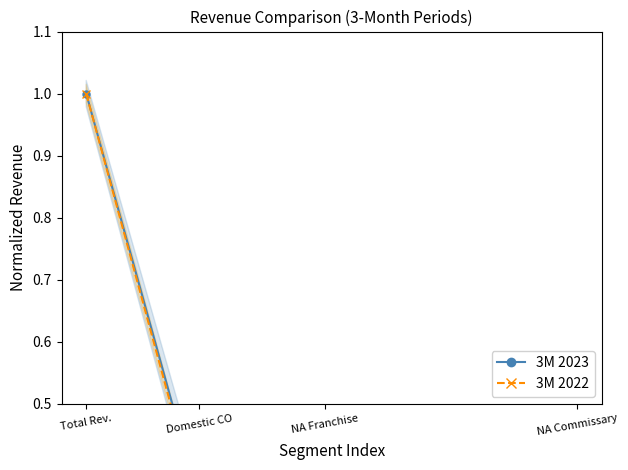

What are all the series names shown in the legend?

3M 2023, 3M 2022